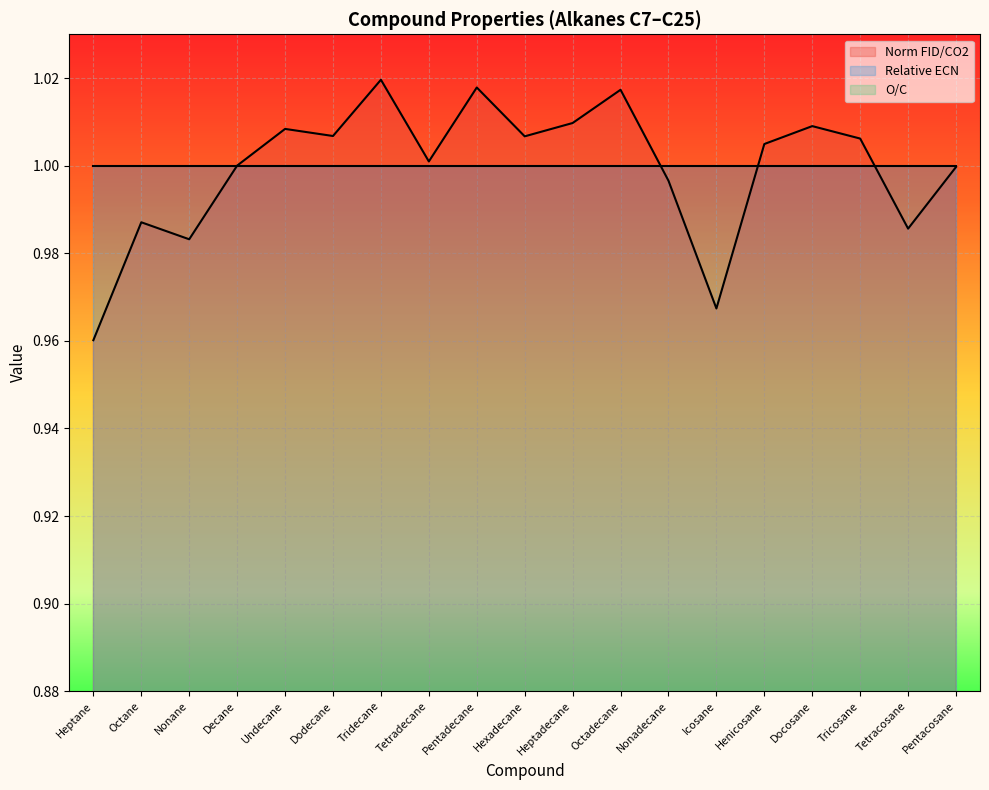

True or false: O/C and Relative ECN intersect in this chart.

False